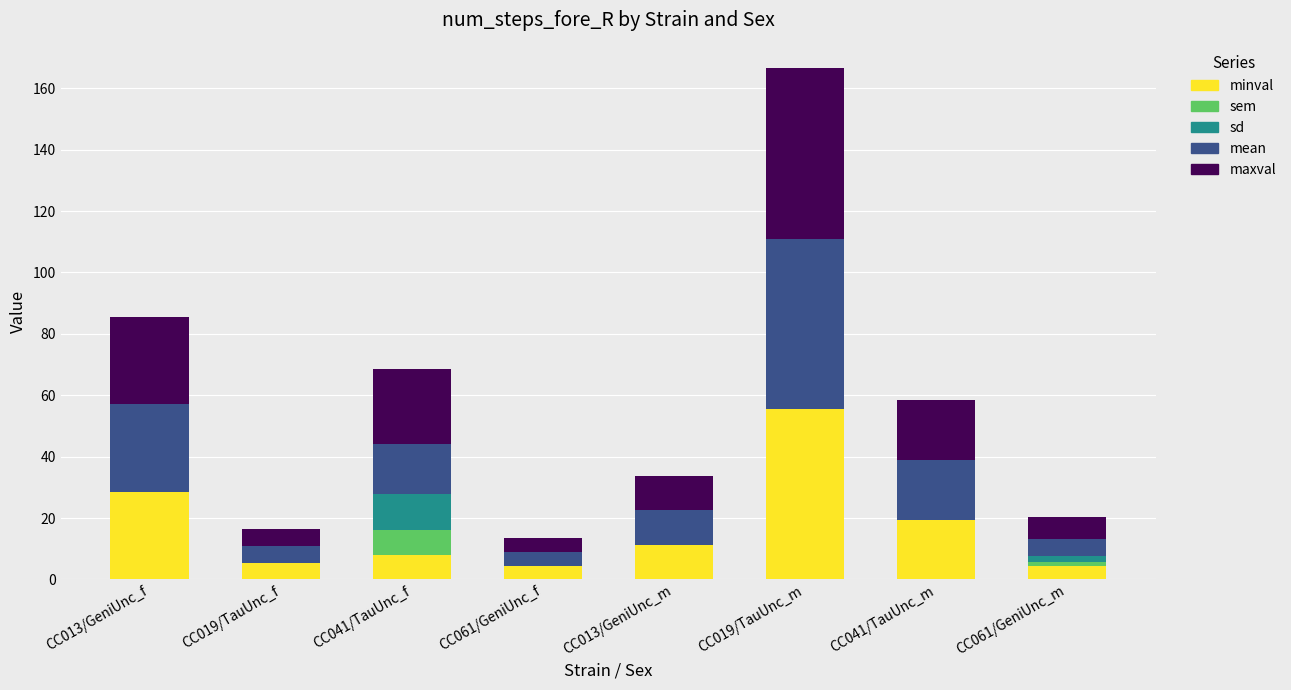

At which category is the sum across all series the highest?

CC019/TauUnc_m